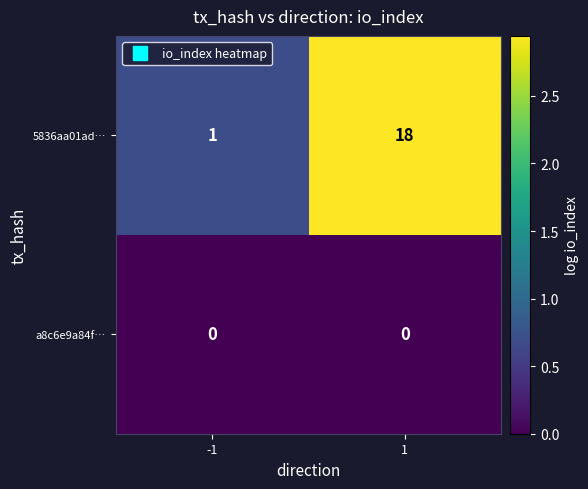

Which series has the largest range (max minus min)?

5836aa01ad…